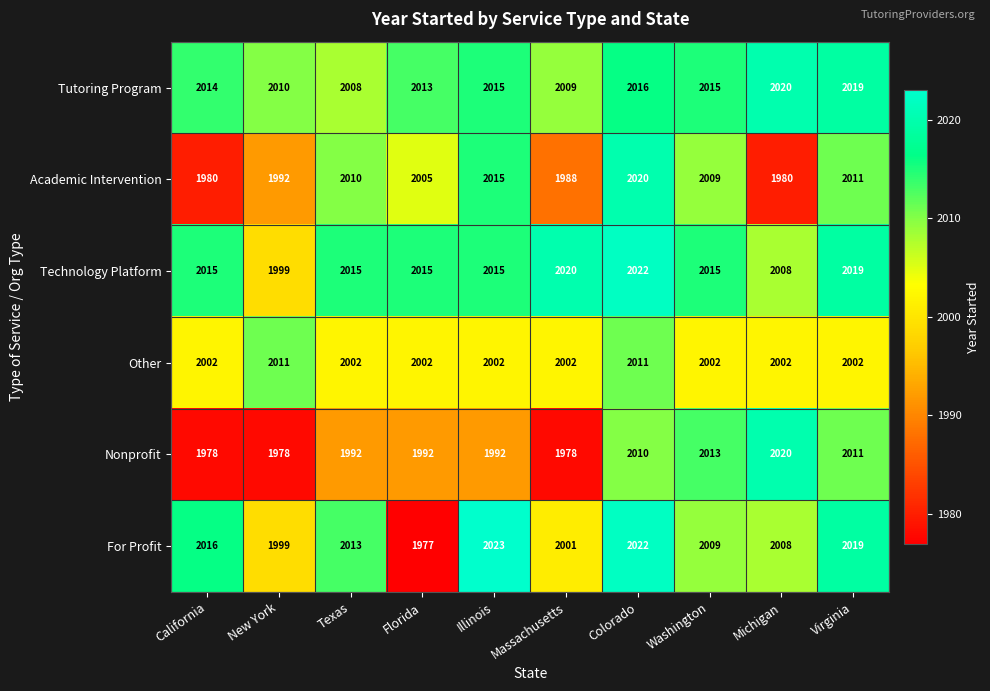

What is the sum of all For Profit values?

20087